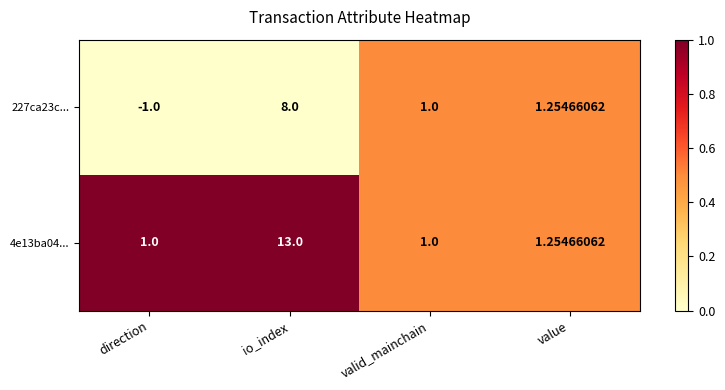

How many categories are shown in the chart?

4